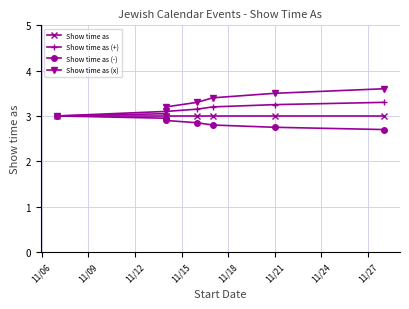

Does the chart display data point markers on the line(s)?

Yes